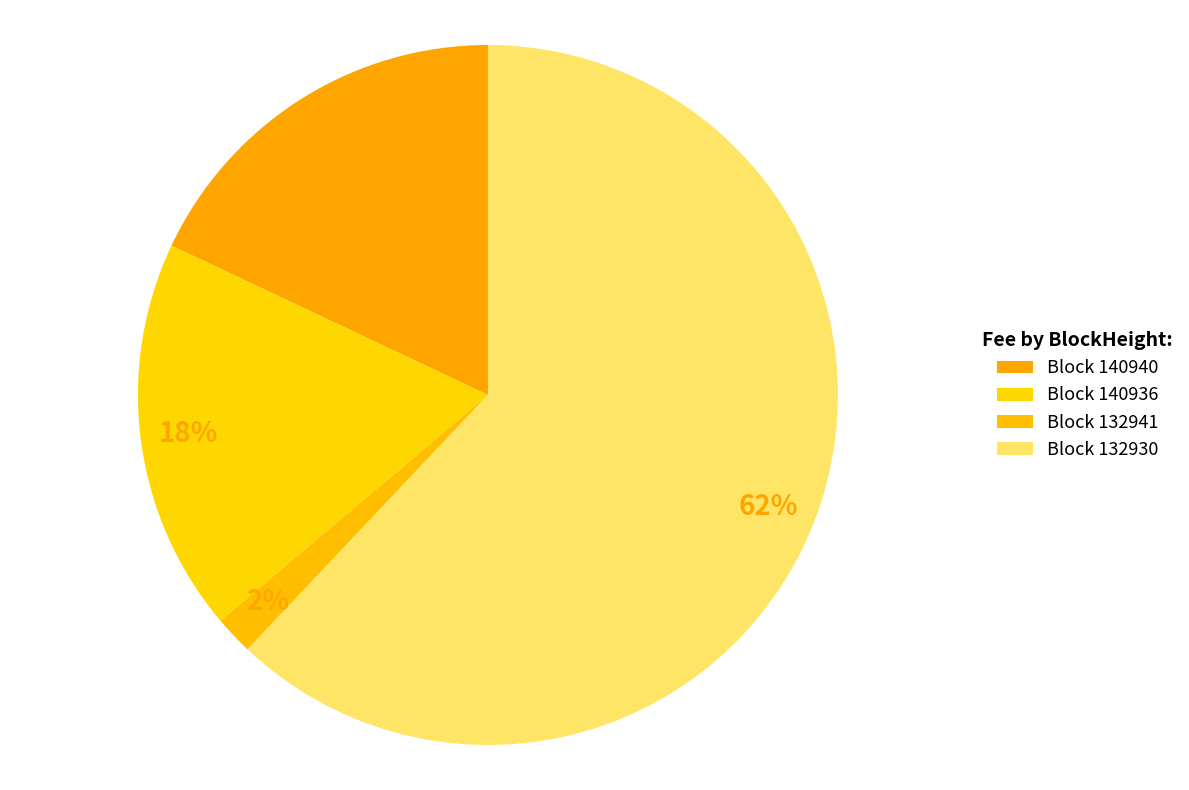

How many slices are in this pie chart?

4